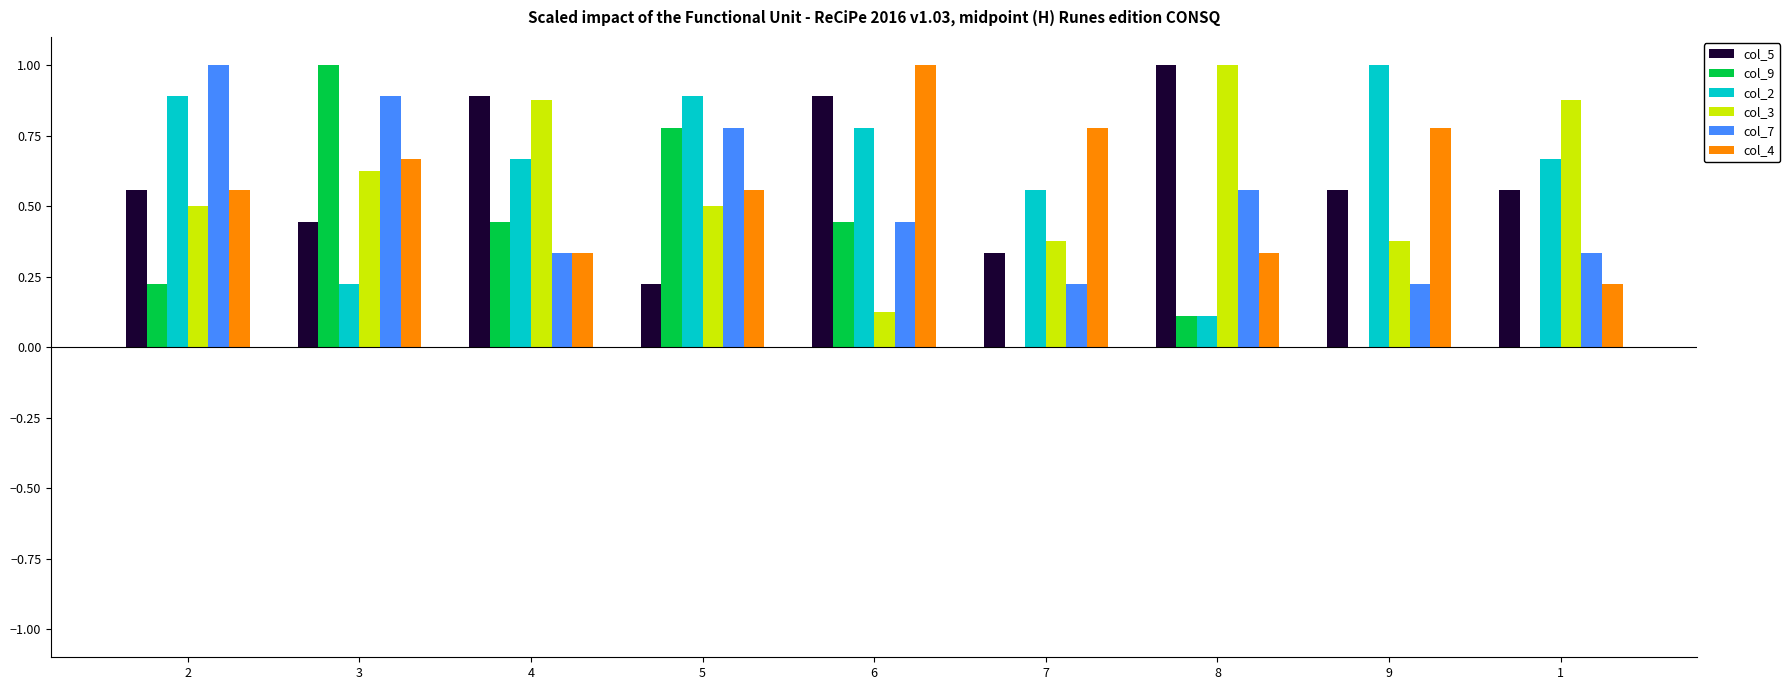

What is the total value across all series at 2?

3.7